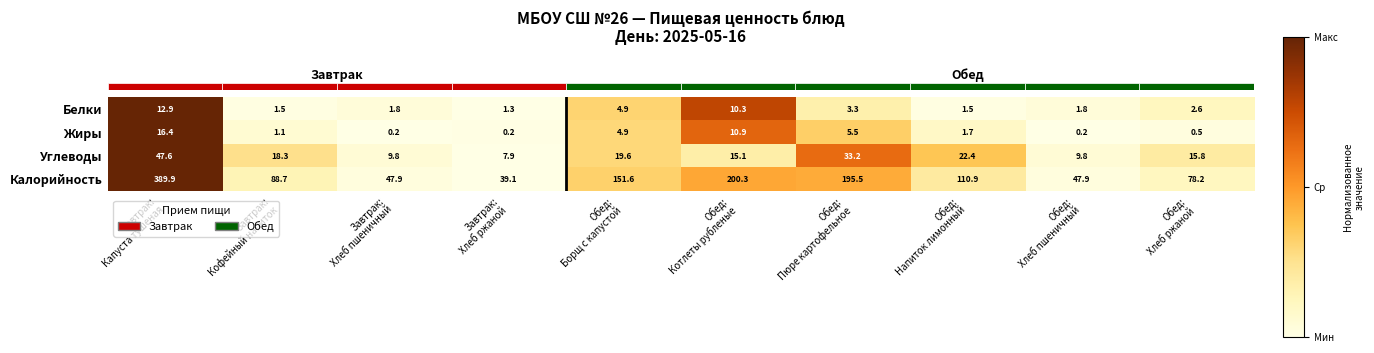

What is the maximum value for Белки?

12.9